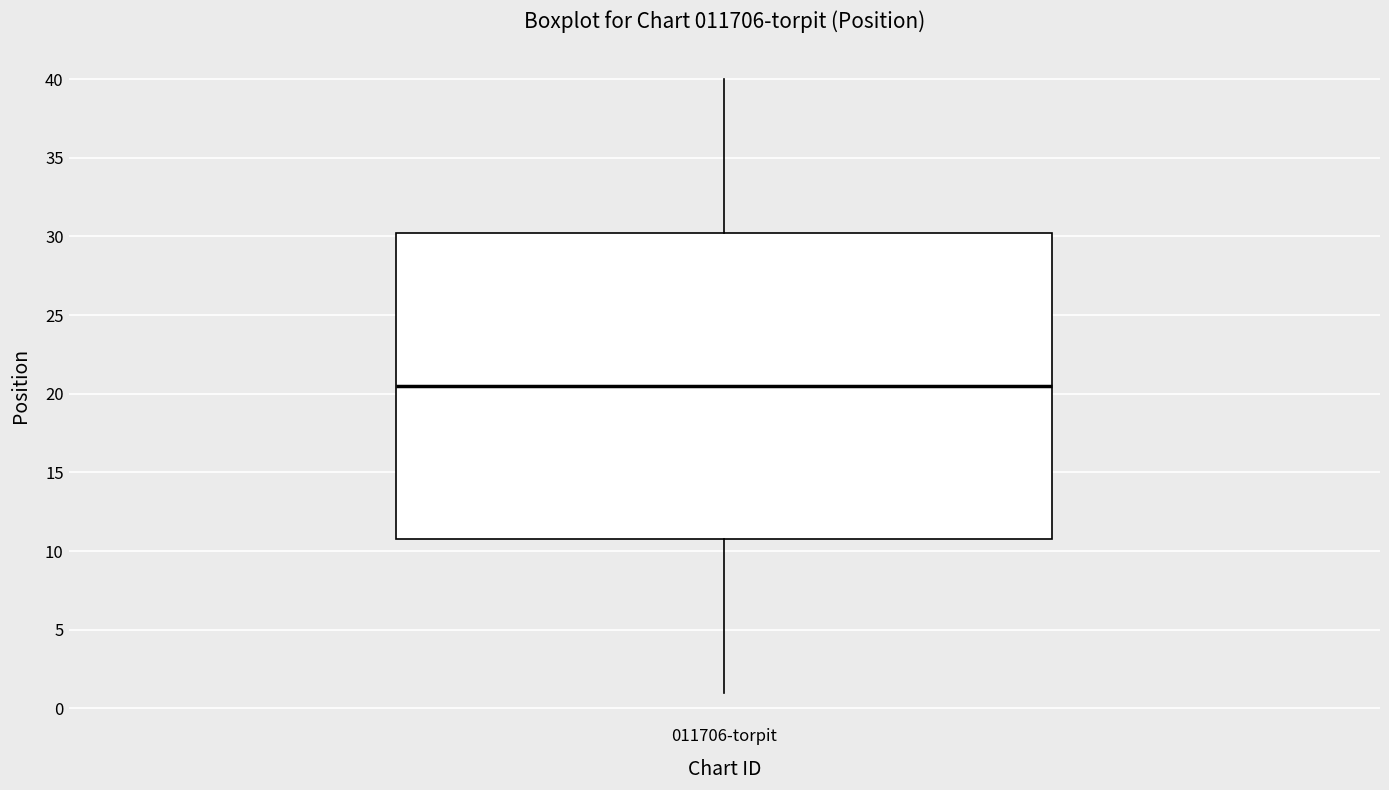

Transcribe this box plot: give where the median line is, the range the box spans, and where the two whiskers end, as read against the y-axis. The values are not printed on the chart, so give them approximately, as read against the axis.

median 20.5, box 11.0 to 30.5, whiskers 1.0 to 40.0